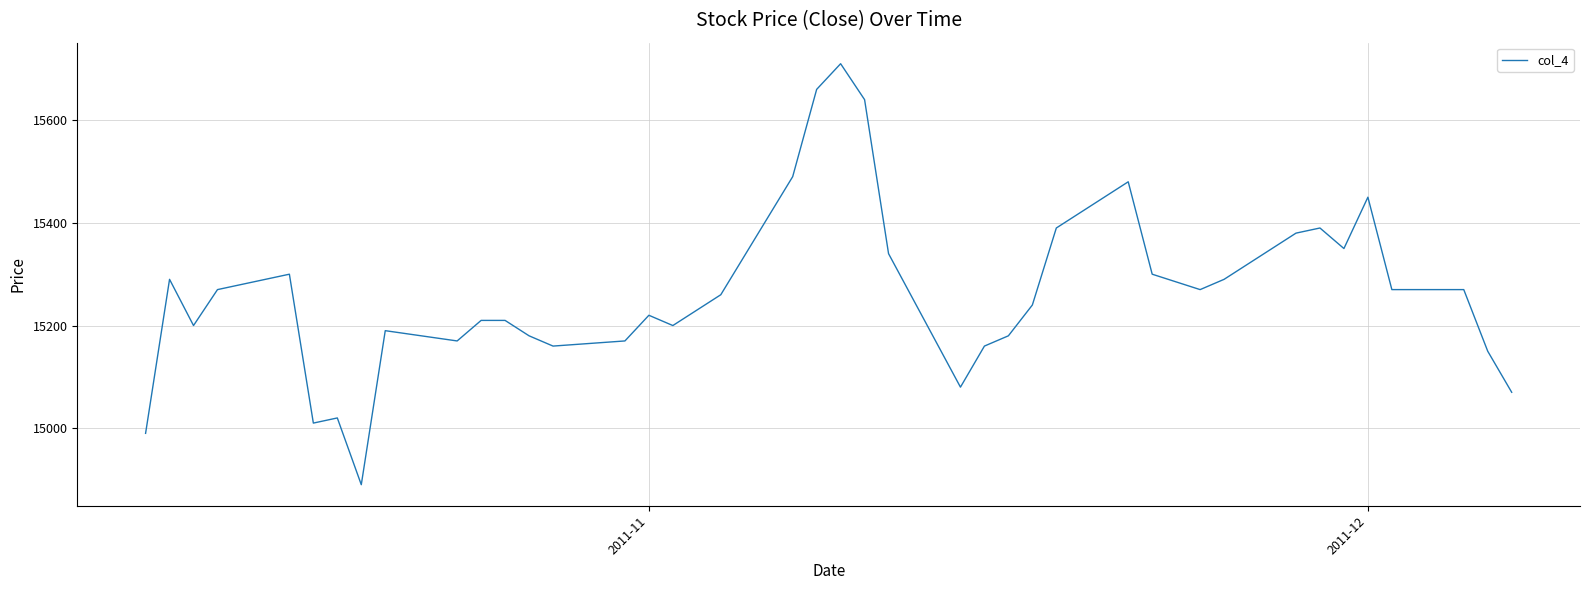

What is the difference between the maximum and minimum values?

820